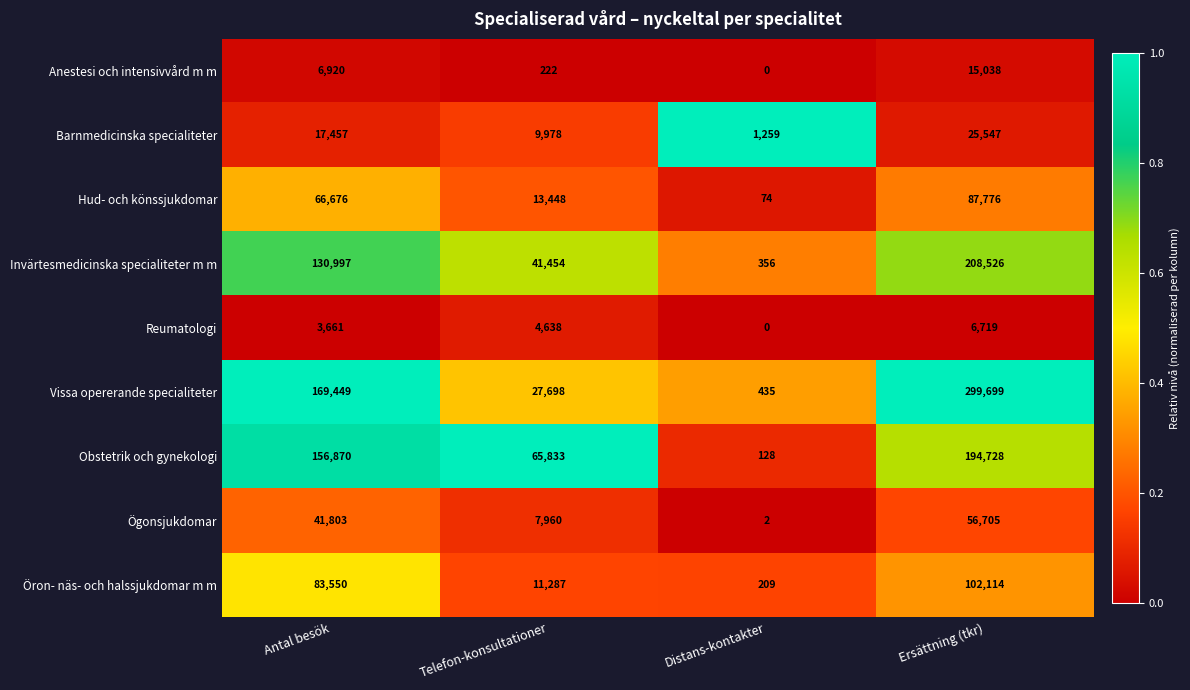

Is the value of Barnmedicinska specialiteter at Ersättning (tkr) greater than the value of Invärtesmedicinska specialiteter m m at Antal besök?

No